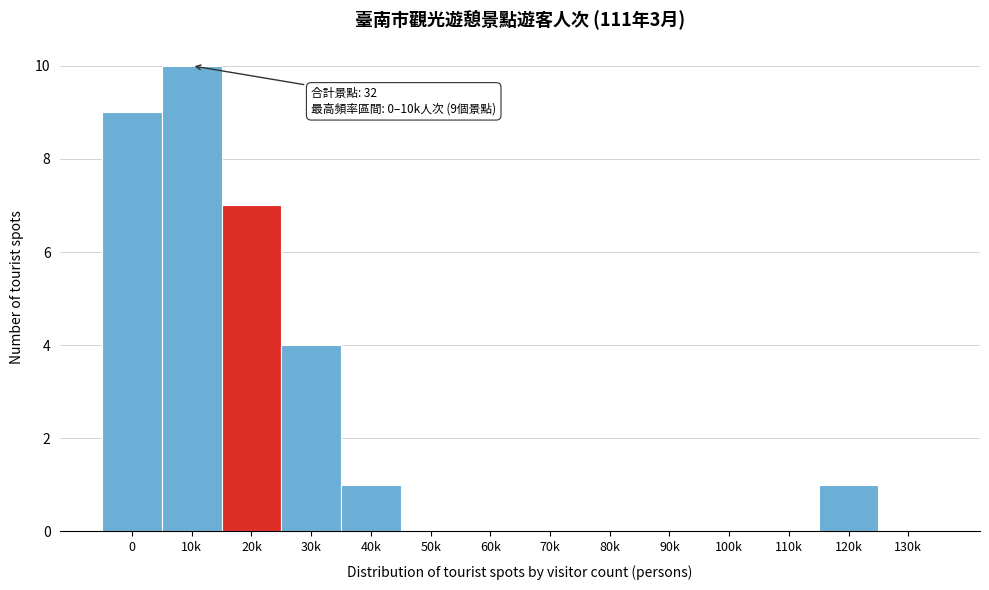

Reading right to left, list all the values displayed in this chart.

130k=0	120k=1	110k=0	100k=0	90k=0	80k=0	70k=0	60k=0	50k=0	40k=1	30k=4	20k=7	10k=10	0=9